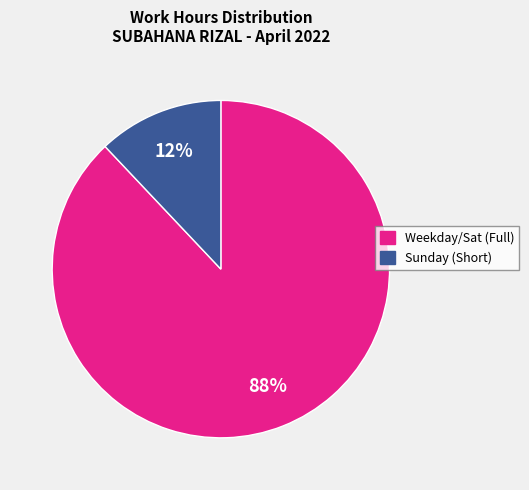

To the nearest percent, what is the average slice percentage?

50%